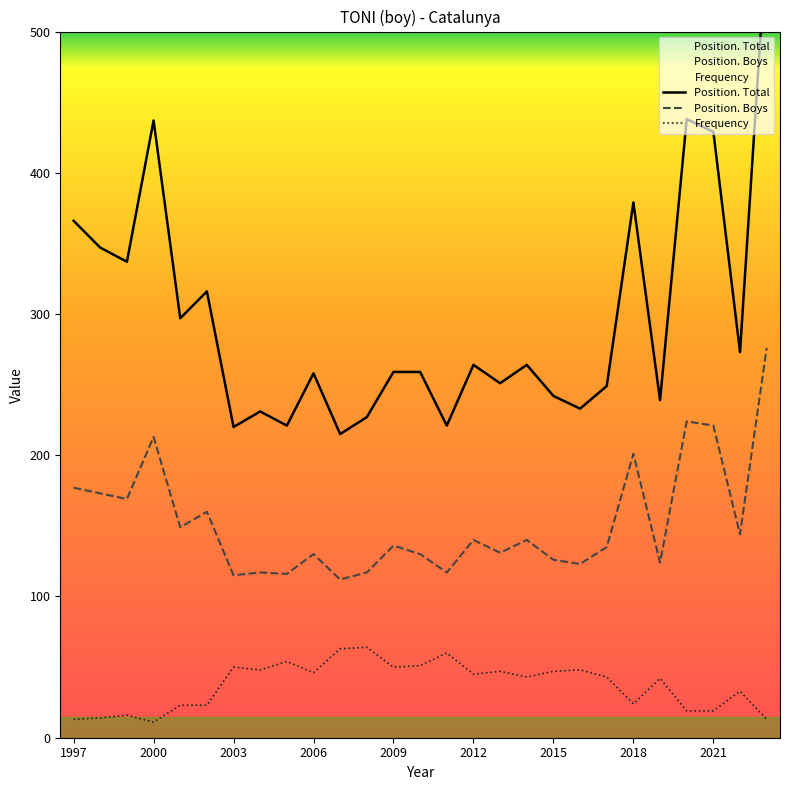

True or false: Position. Total and Frequency cross at least once.

False